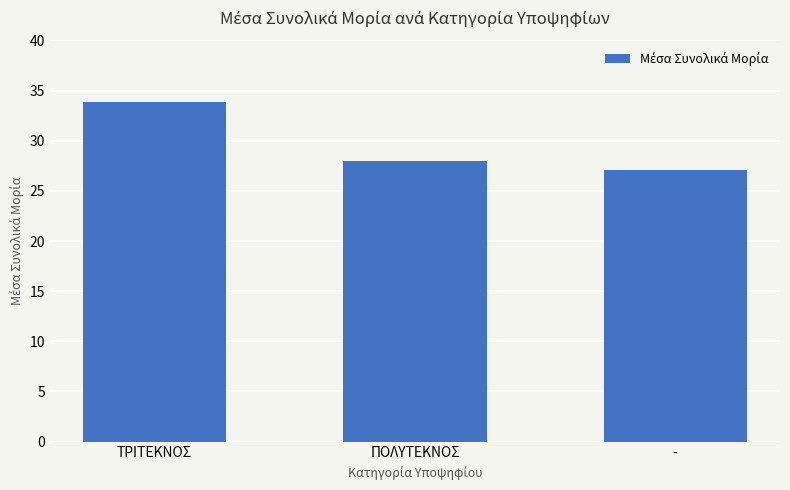

Between ΠΟΛΥΤΕΚΝΟΣ and ΤΡΙΤΕΚΝΟΣ, which is larger?

ΤΡΙΤΕΚΝΟΣ